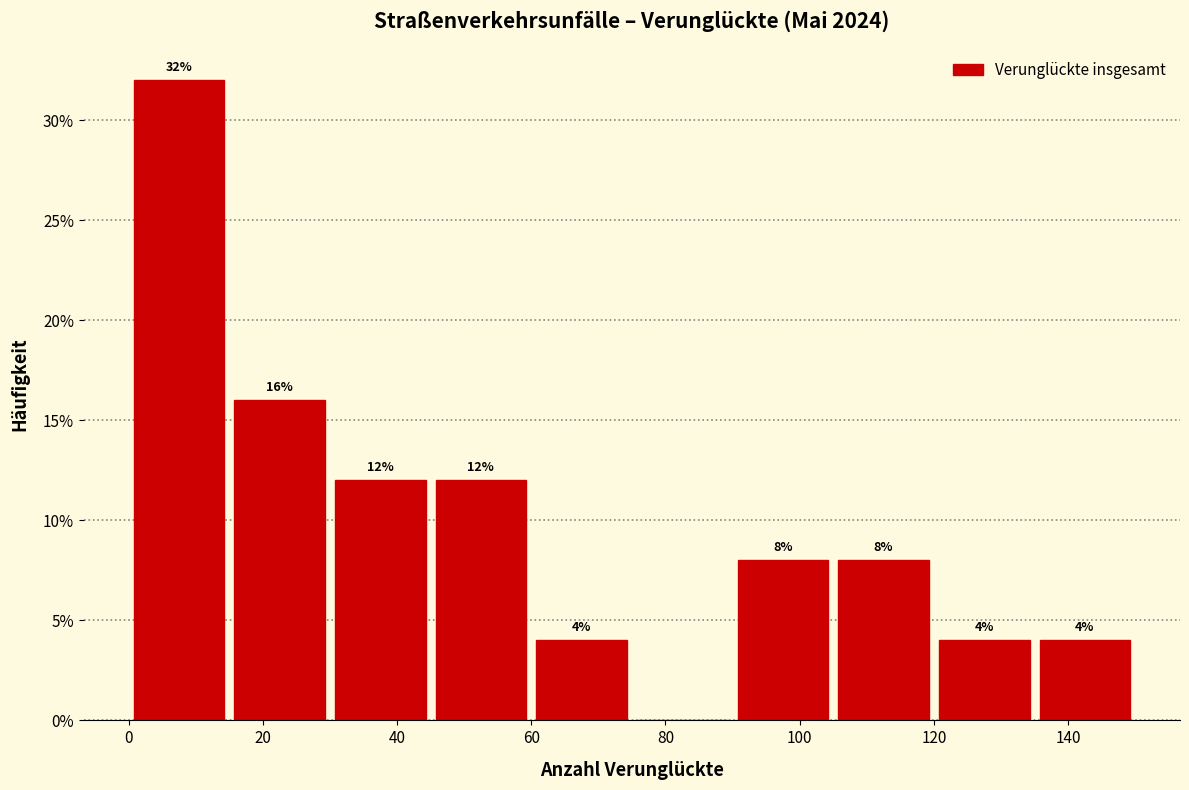

Over which range of the x-axis is the bar tallest?

0 to 15